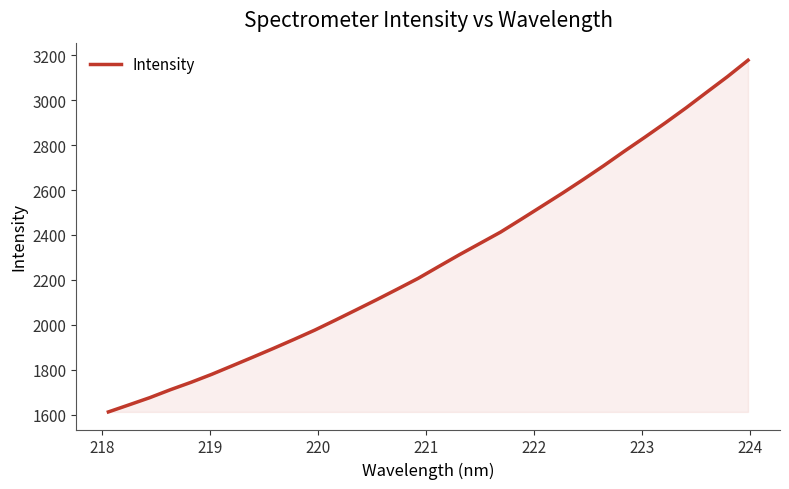

How many lines are shown in the chart?

1